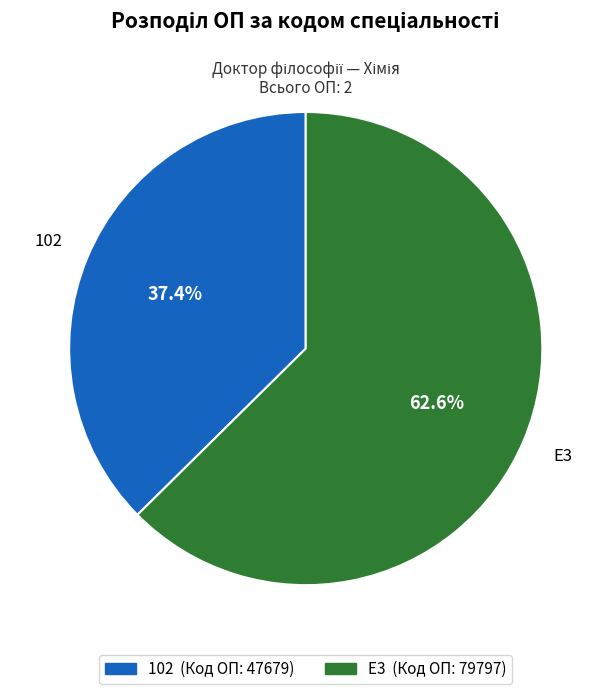

To the nearest percent, what percentage of the pie is E3?

63%